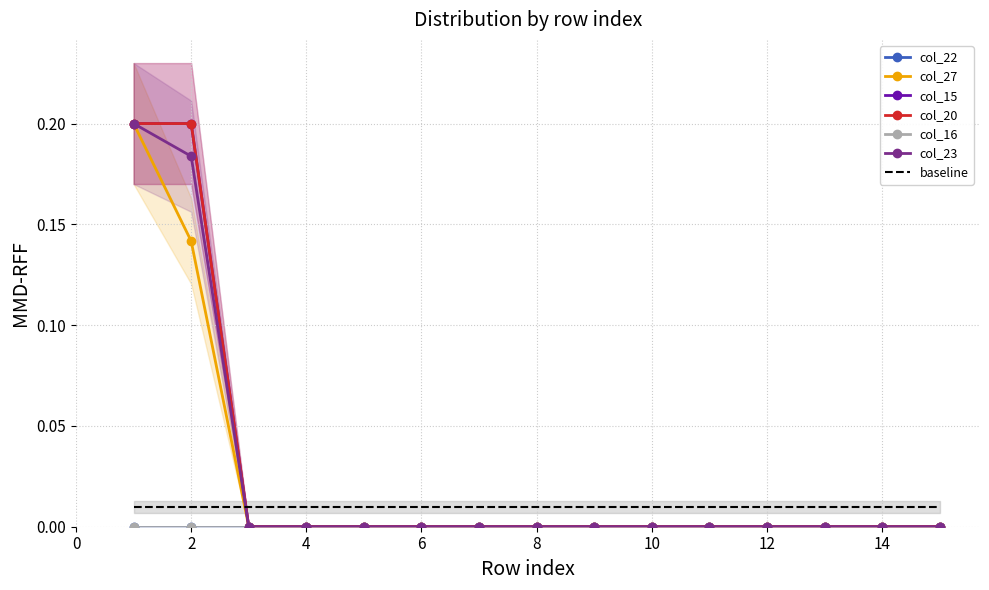

At which category does the chart reach its peak across all series?

1